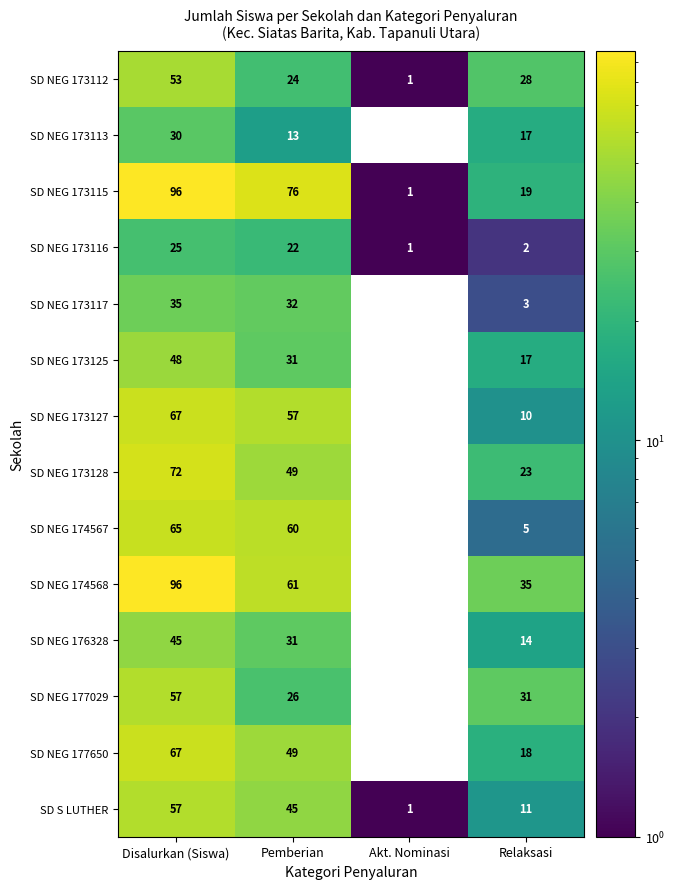

What is the average value of the SD NEG 173125 series?

24